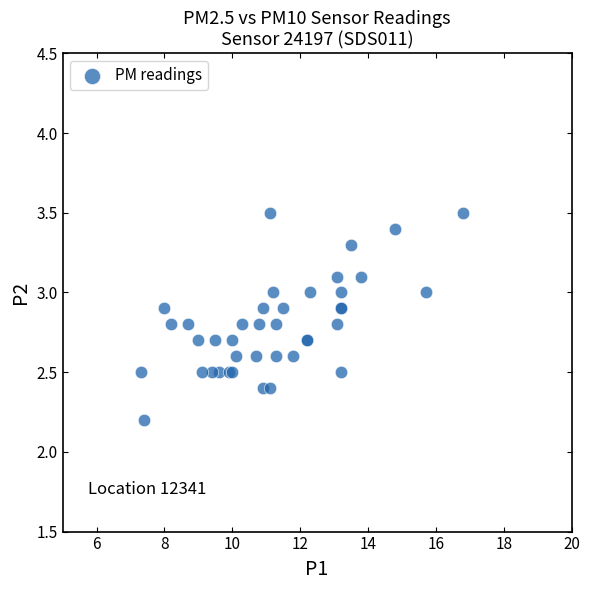

What Y value in the scatter plot is closest to 2?

2.2